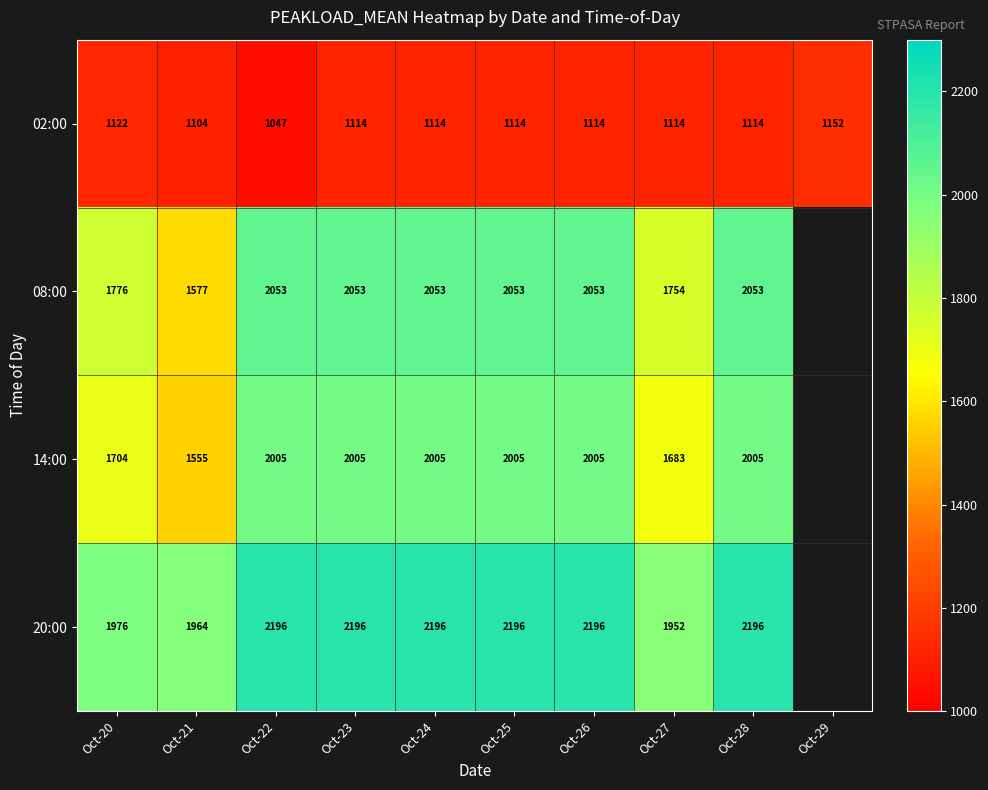

What is the total value across all series at Oct-26?

7368